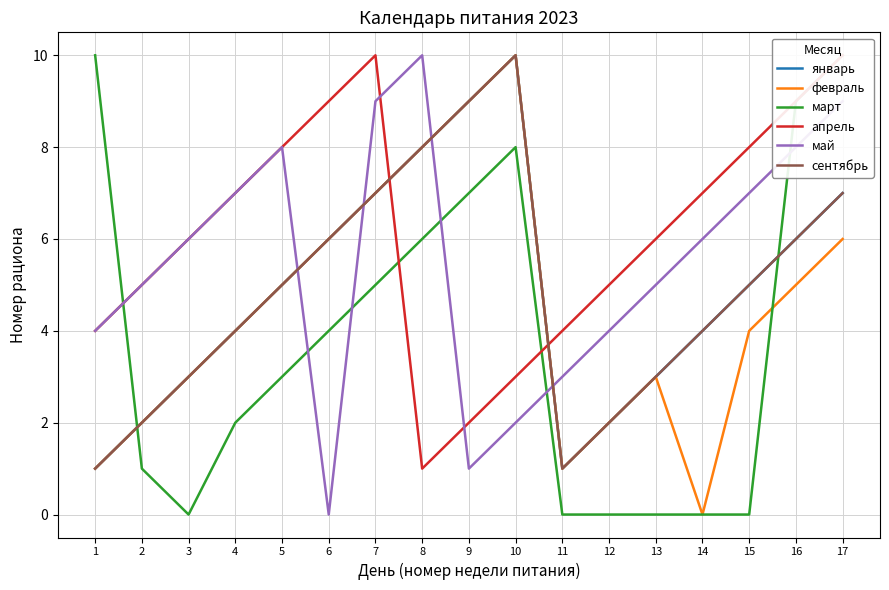

What is the value of the январь point at the 14th from the left?

4